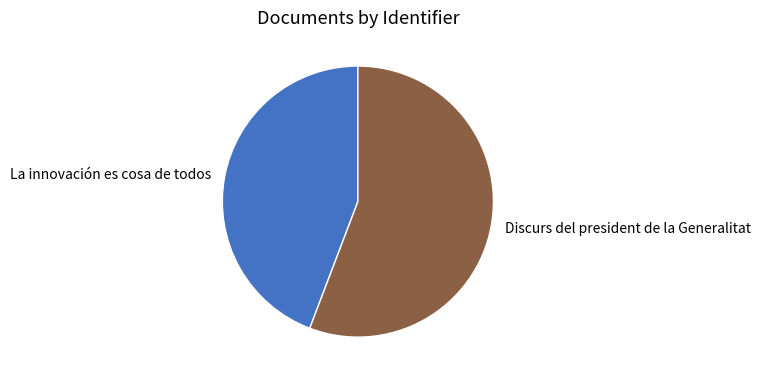

Combined, do Discurs del president de la Generalitat and La innovación es cosa de todos account for over 50%?

Yes